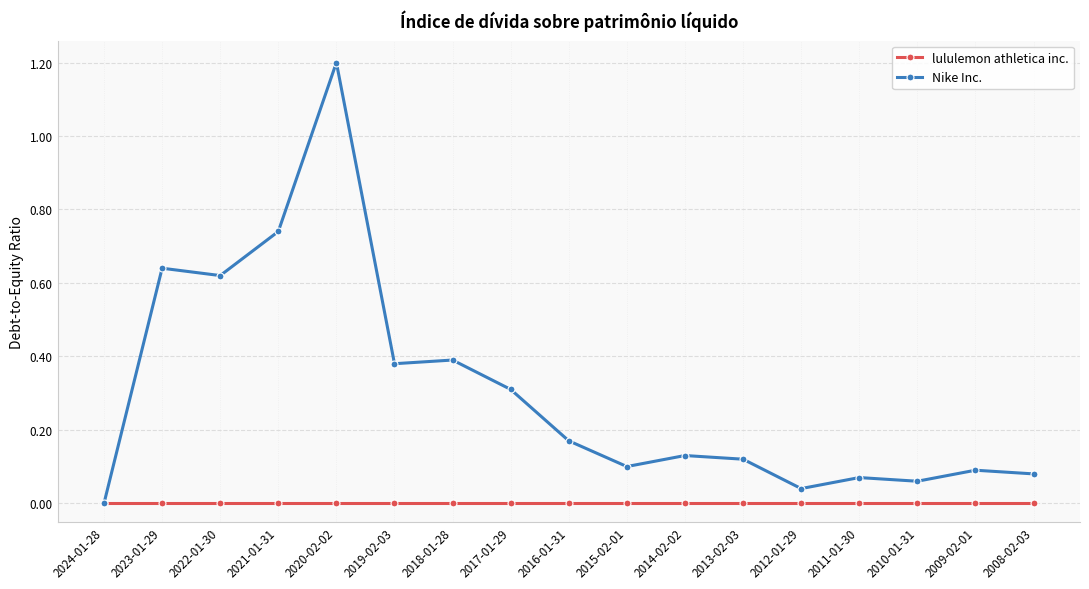

Which series changed the most between 2022-01-30 and 2015-02-01?

Nike Inc.